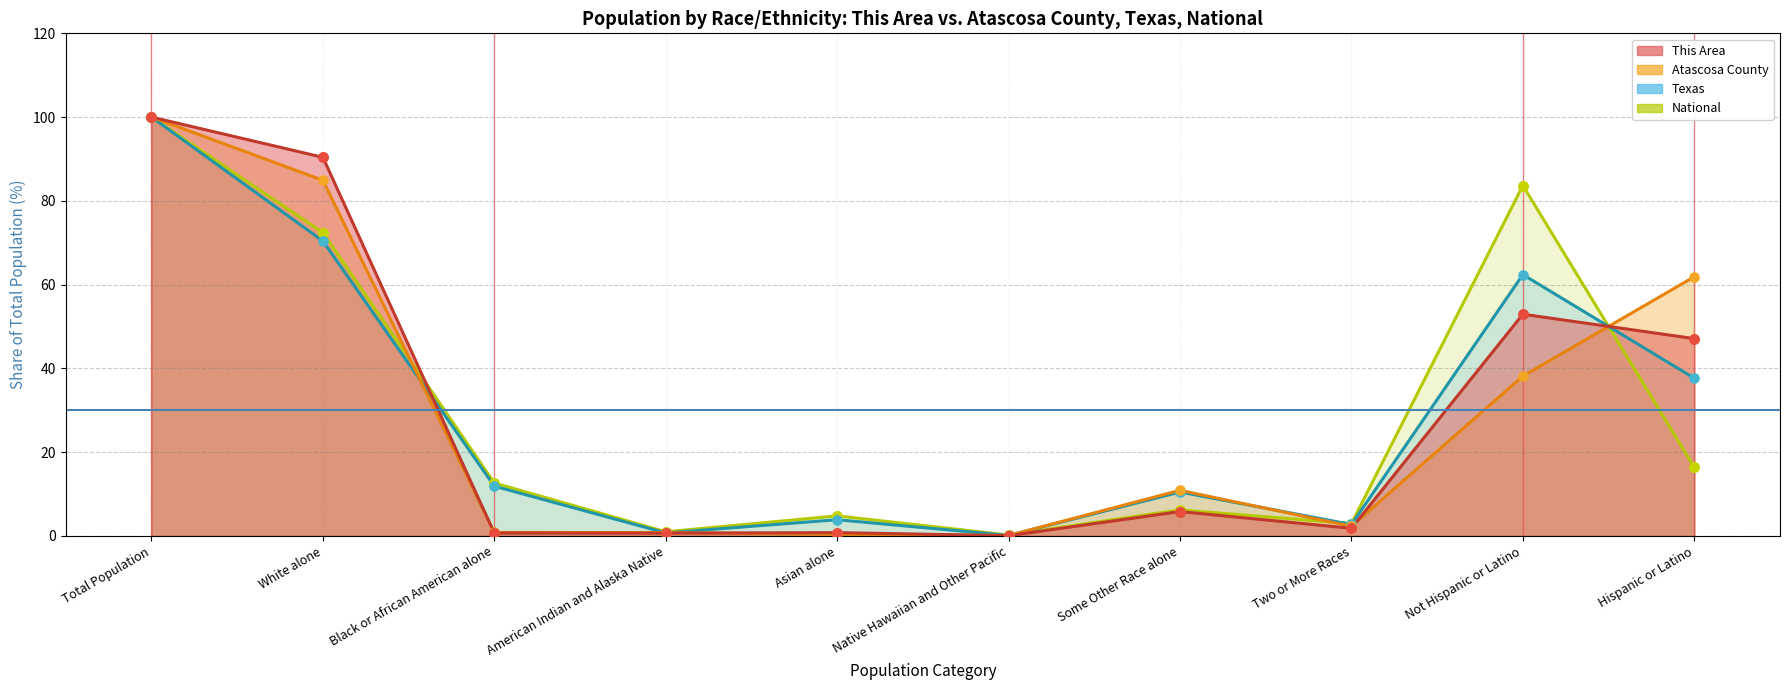

At how many categories does at least one series exceed 85?

2